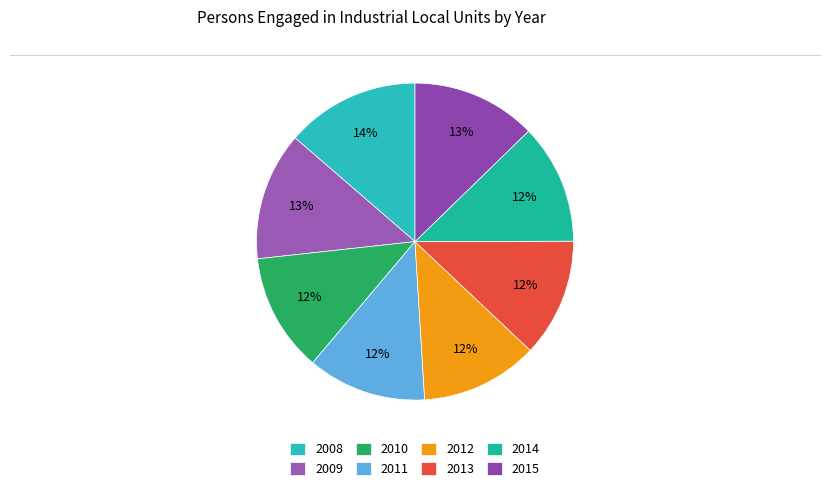

How many slices are in this pie chart?

8